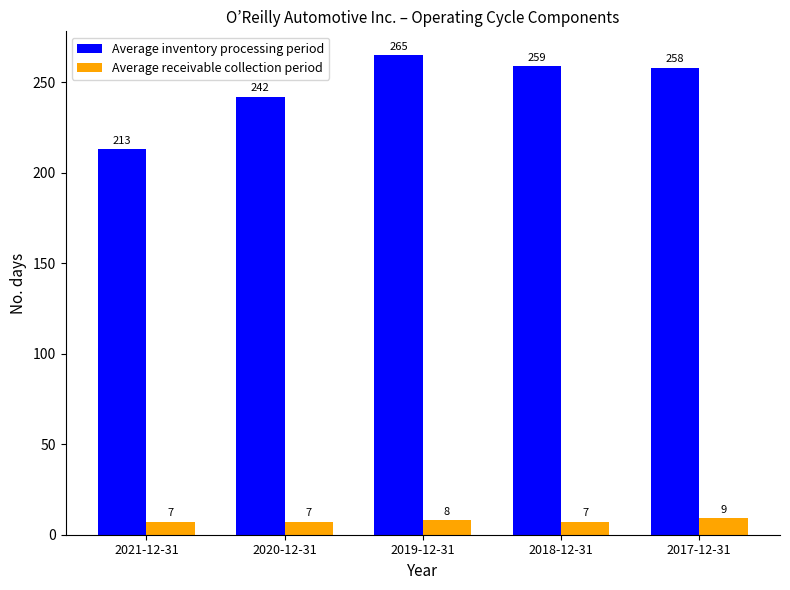

Rank the series at 2017-12-31 from lowest to highest value.

Average receivable collection period, Average inventory processing period